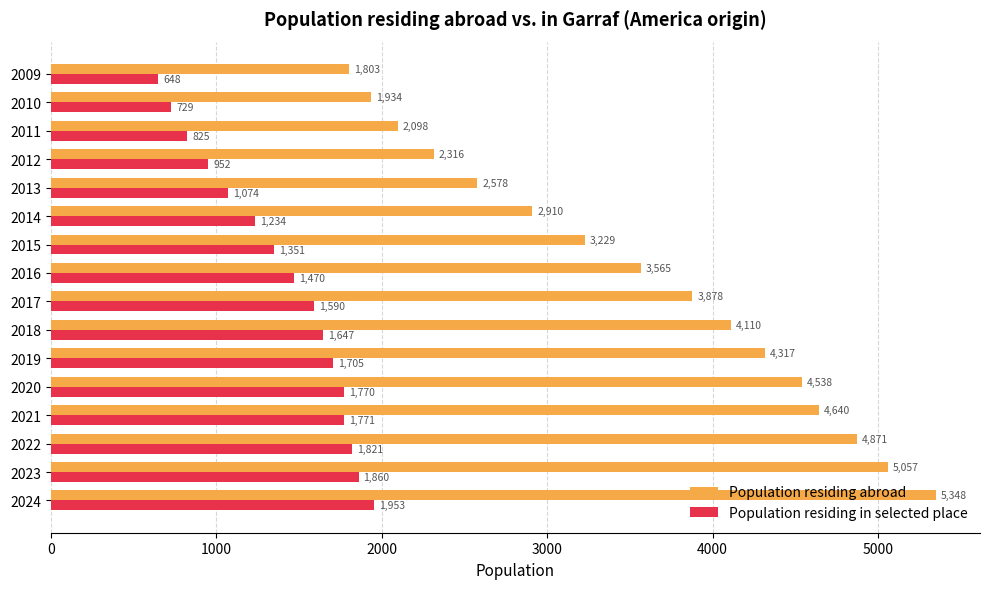

List the labels in order of Population residing in selected place value, largest first.

2024, 2023, 2022, 2021, 2020, 2019, 2018, 2017, 2016, 2015, 2014, 2013, 2012, 2011, 2010, 2009